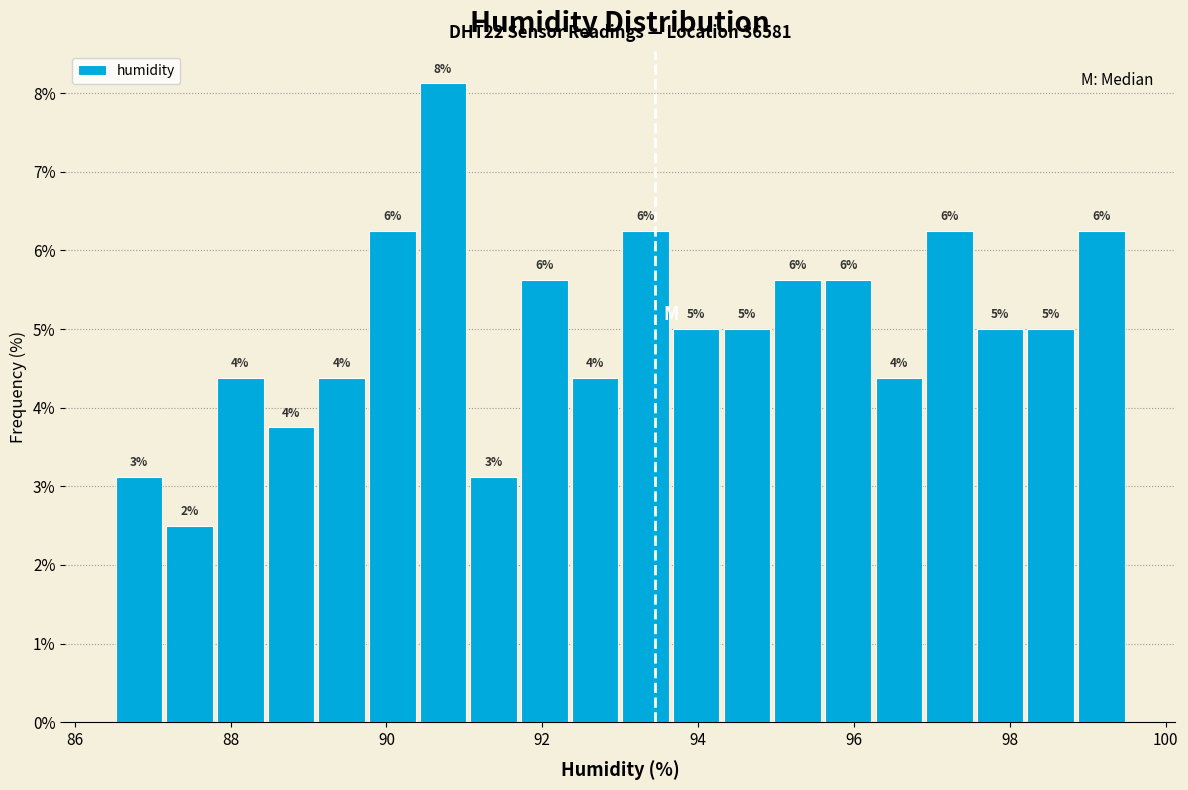

Around what value on the x-axis is the tallest bar? Give the approximate position of its centre, as read against the axis.

90.8